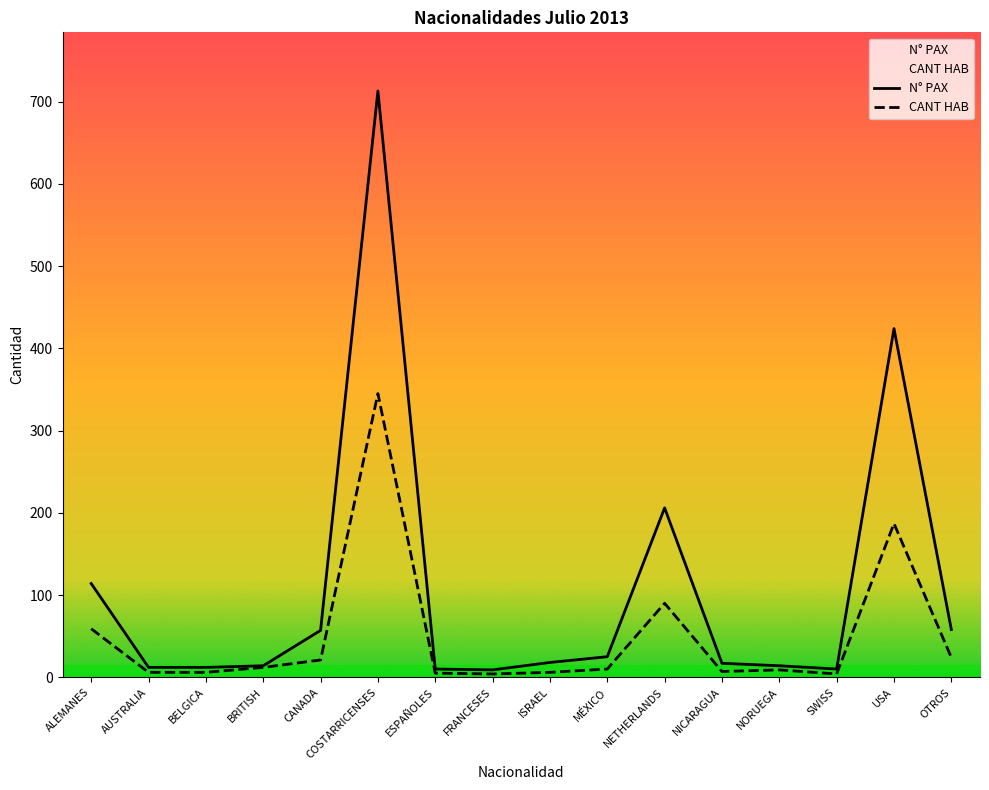

What is the label of the 10th point from the right?

ESPAÑOLES